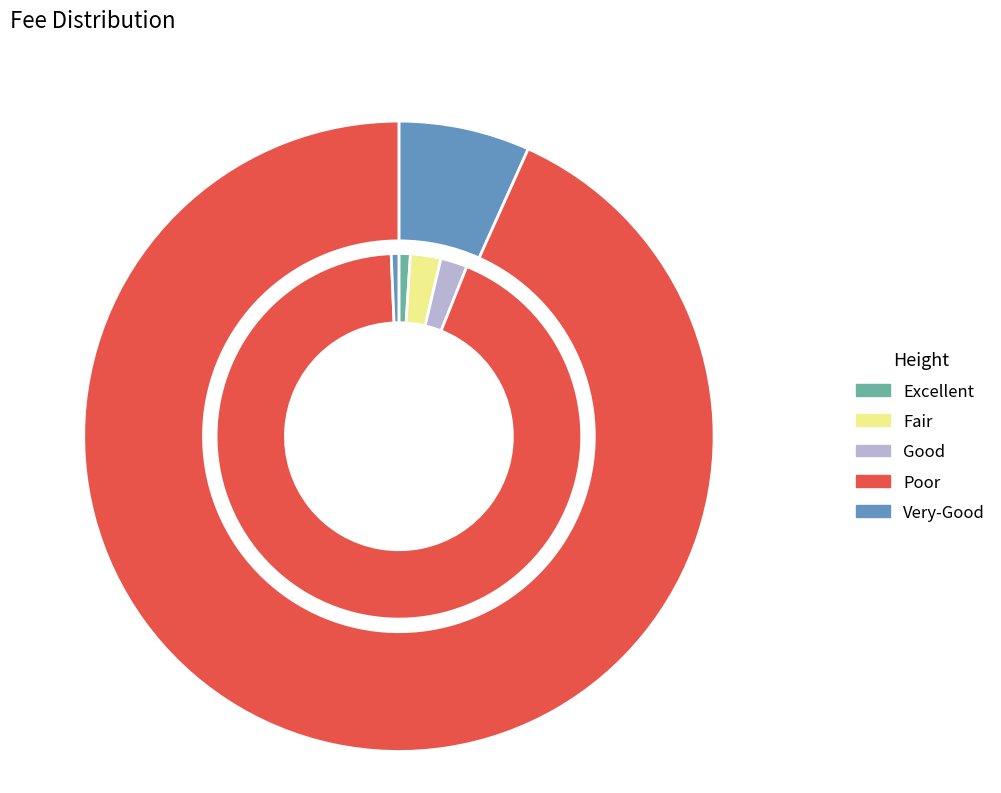

What percentage is the 4459 slice, to the nearest percent?

7%